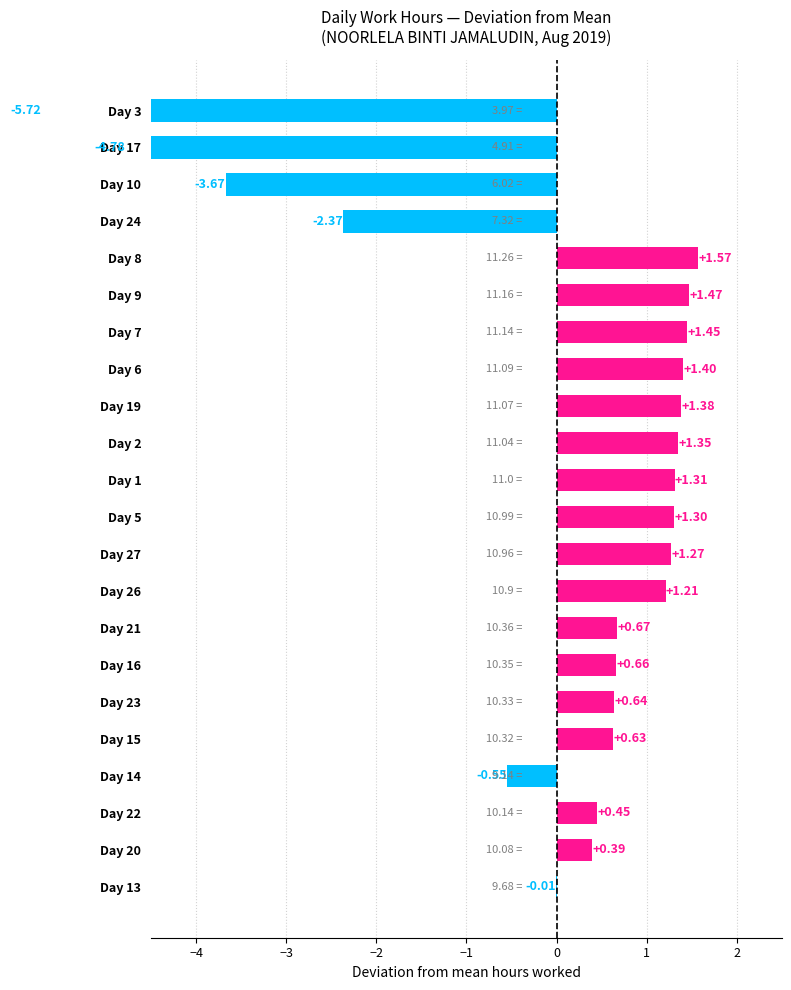

The chart shows a value of -9.3 at Day 3. True or false?

False